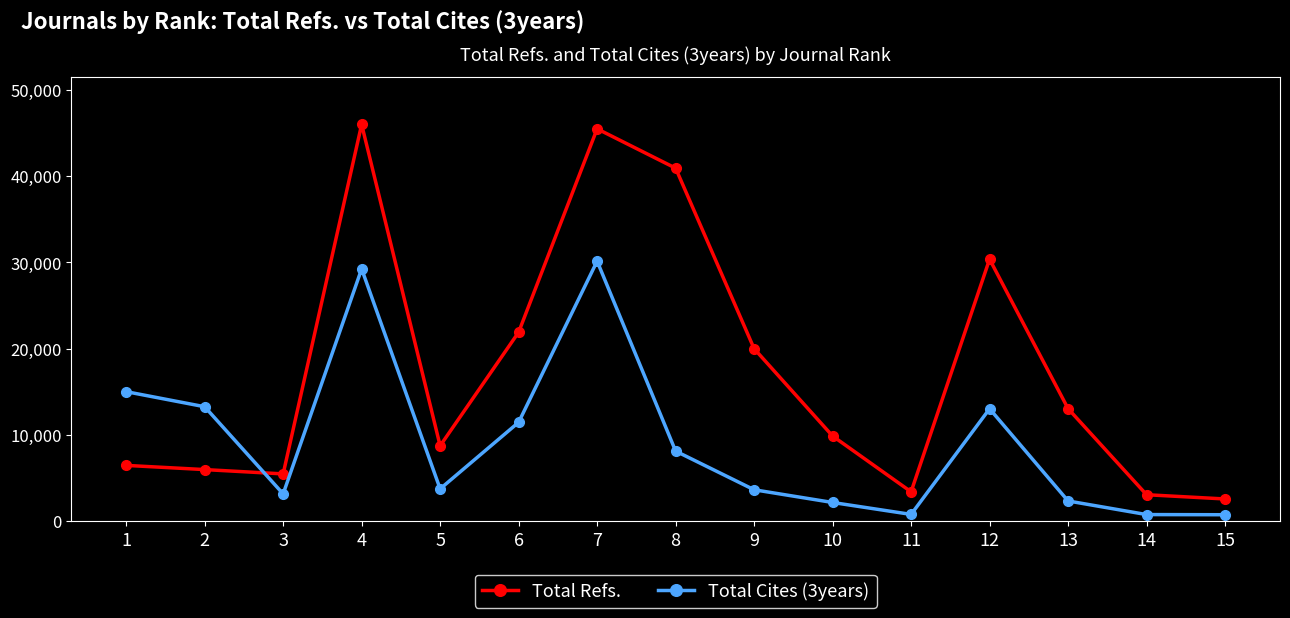

At 10, list the series in order from smallest to largest.

Total Cites (3years), Total Refs.